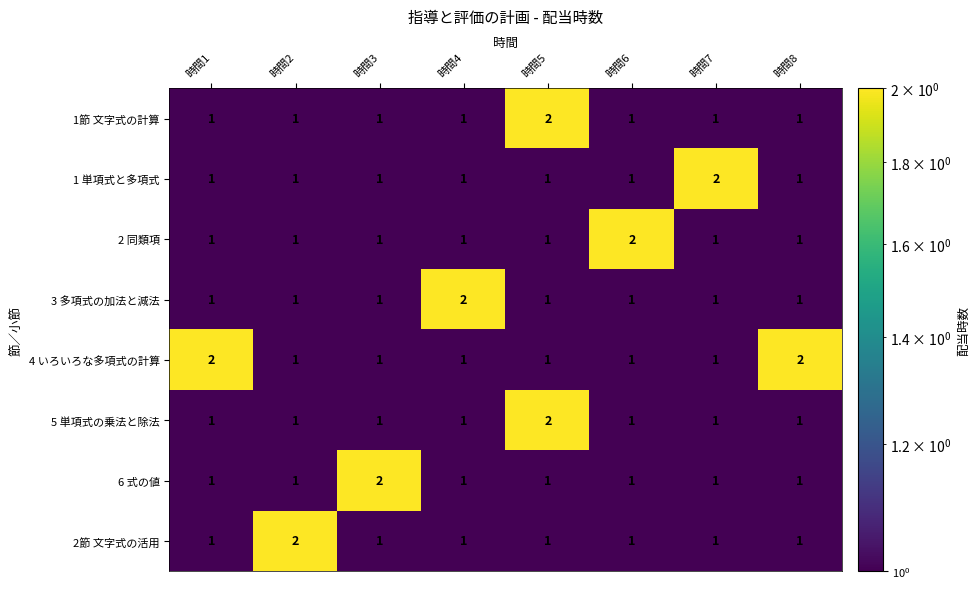

What is the sum of all 2節 文字式の活用 values?

9